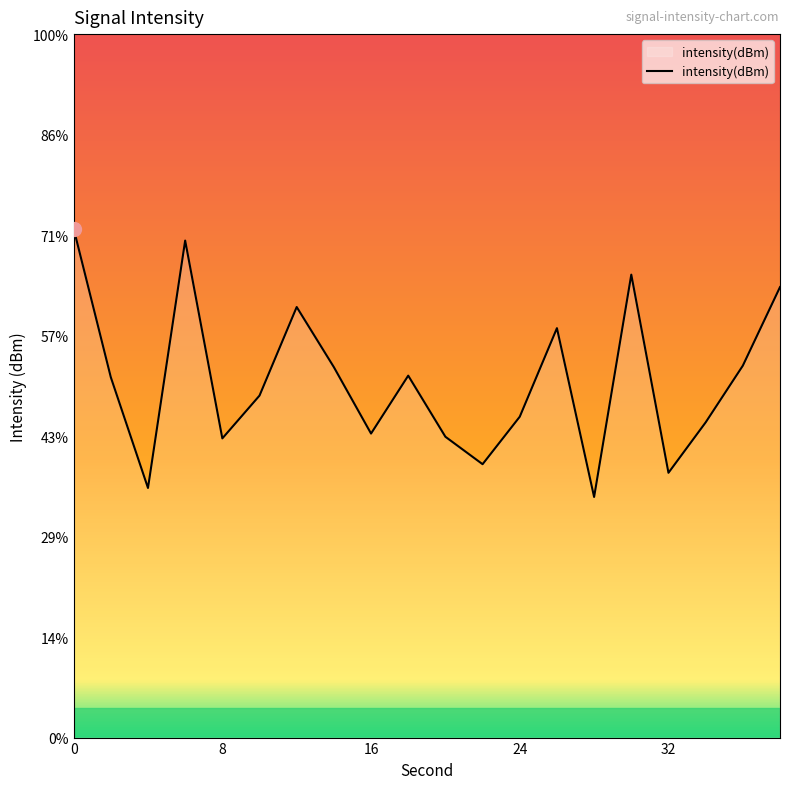

What is the average value?

-113.9